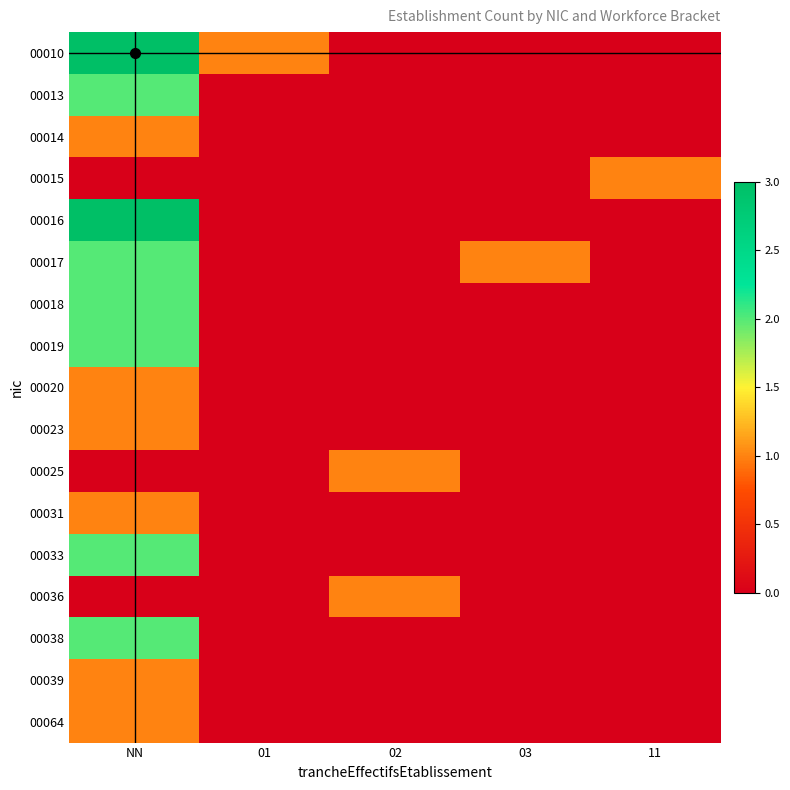

At how many categories does at least one series exceed 2?

1